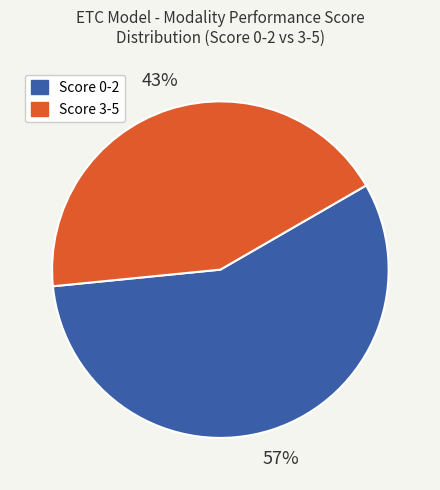

Combined, do Score 3-5 and Score 0-2 account for over 50%?

Yes